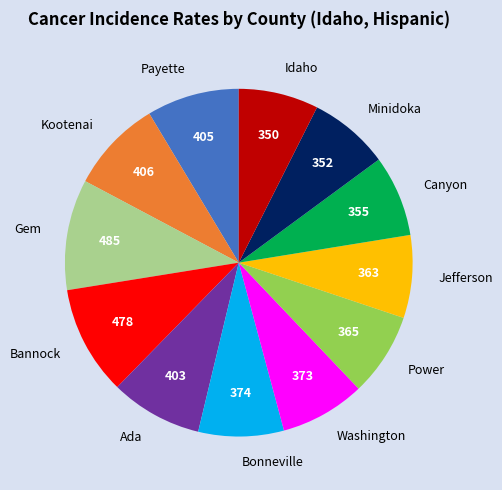

Is Kootenai the majority of the pie?

No